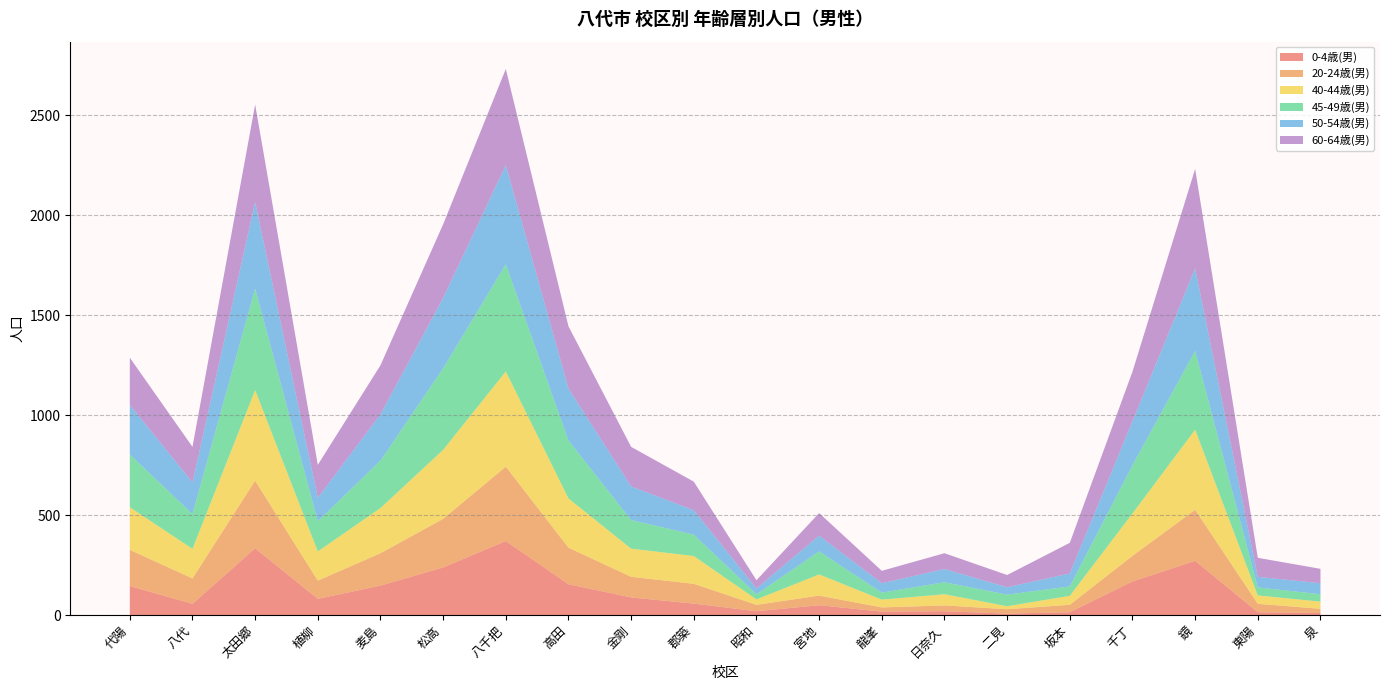

Reading left to right, transcribe all the data shown in this chart.

0-4歳(男): 代陽=145	八代=56	太田郷=334	植柳=81	麦島=147	松高=238	八千把=370	高田=154	金剛=88	郡築=57	昭和=19	宮地=49	龍峯=17	日奈久=19	二見=7	坂本=14	千丁=168	鏡=271	東陽=14	泉=10
20-24歳(男): 代陽=181	八代=127	太田郷=338	植柳=91	麦島=162	松高=243	八千把=372	高田=183	金剛=103	郡築=99	昭和=32	宮地=48	龍峯=21	日奈久=29	二見=22	坂本=37	千丁=128	鏡=255	東陽=42	泉=21
40-44歳(男): 代陽=213	八代=148	太田郷=453	植柳=146	麦島=226	松高=345	八千把=476	高田=246	金剛=141	郡築=139	昭和=27	宮地=106	龍峯=39	日奈久=56	二見=15	坂本=45	千丁=212	鏡=401	東陽=42	泉=36
45-49歳(男): 代陽=264	八代=174	太田郷=508	植柳=151	麦島=237	松高=408	八千把=536	高田=290	金剛=143	郡築=107	昭和=26	宮地=115	龍峯=35	日奈久=60	二見=58	坂本=47	千丁=241	鏡=394	東陽=40	泉=37
50-54歳(男): 代陽=248	八代=158	太田郷=432	植柳=117	麦島=232	松高=352	八千把=496	高田=260	金剛=168	郡築=122	昭和=29	宮地=79	龍峯=47	日奈久=66	二見=37	坂本=65	千丁=220	鏡=413	東陽=53	泉=55
60-64歳(男): 代陽=236	八代=178	太田郷=488	植柳=165	麦島=245	松高=368	八千把=481	高田=311	金剛=198	郡築=143	昭和=41	宮地=113	龍峯=62	日奈久=79	二見=61	坂本=153	千丁=248	鏡=497	東陽=95	泉=72